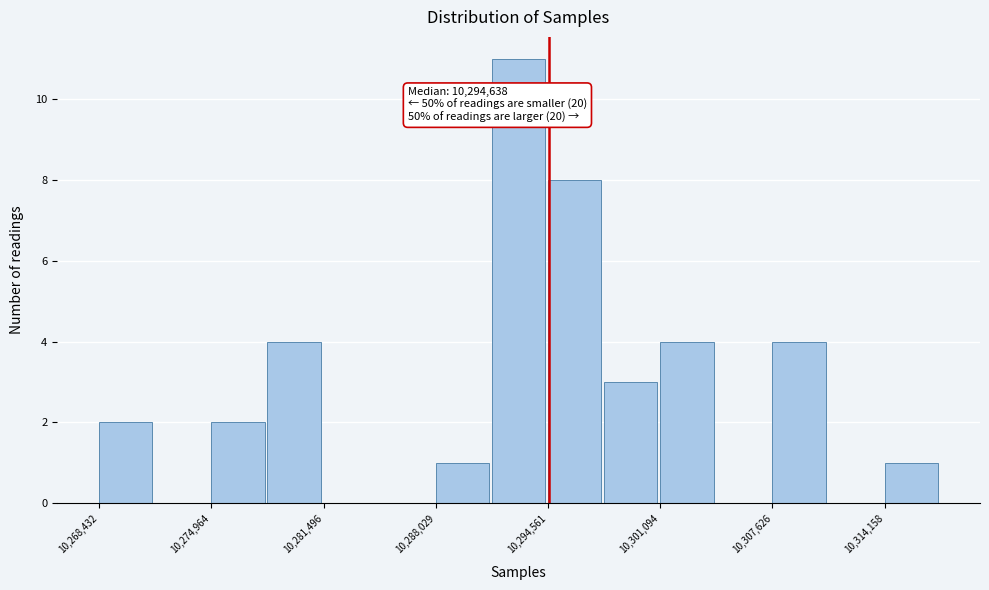

Read against the x-axis, roughly where is the centre of the tallest bar?

10293000